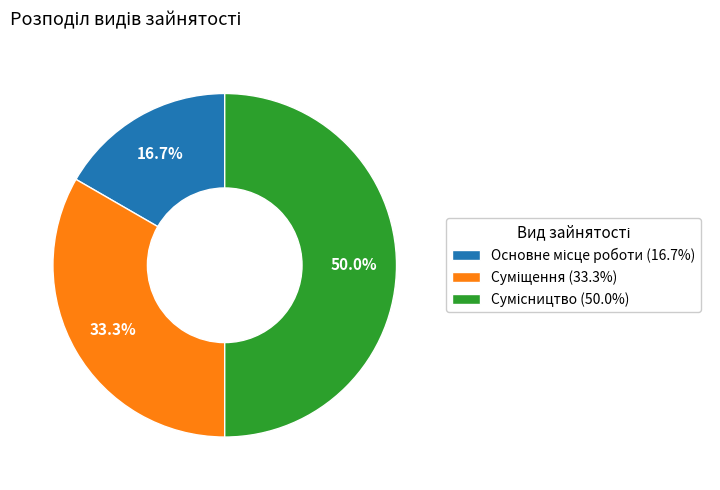

Count the number of slices in the pie.

3